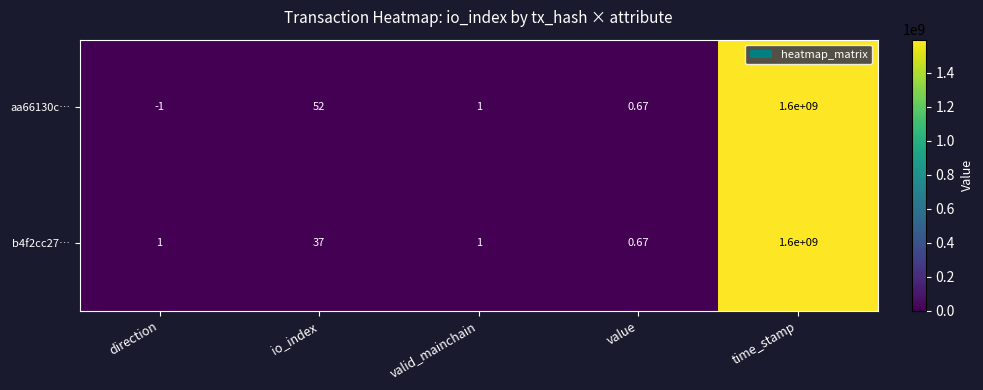

Between io_index and time_stamp, which series saw the biggest shift?

b4f2cc27…